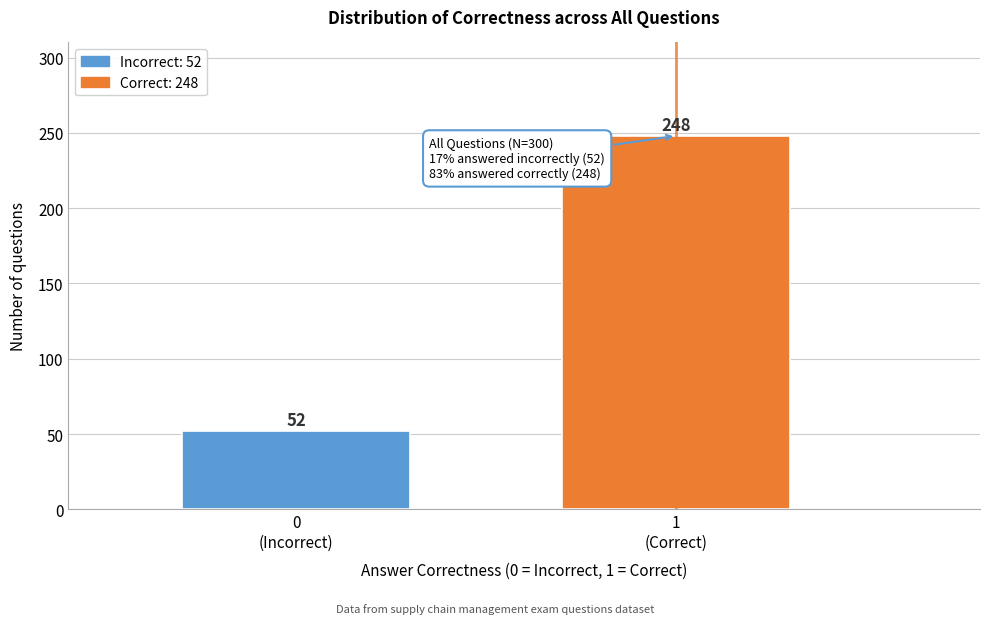

Reading left to right, transcribe all the data shown in this chart.

52	248